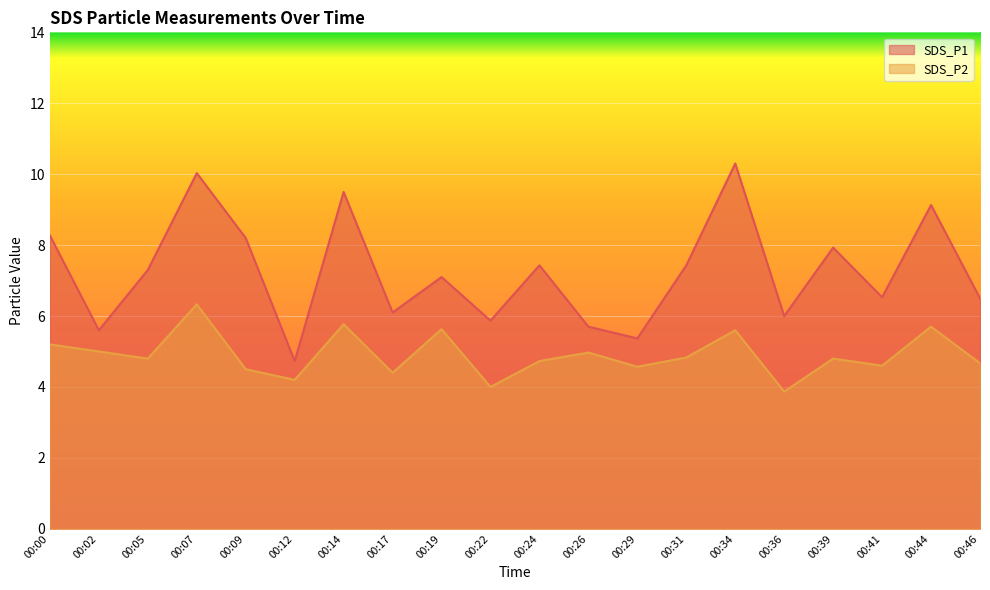

Is it true that SDS_P1 equals 8.0 at 00:12?

False